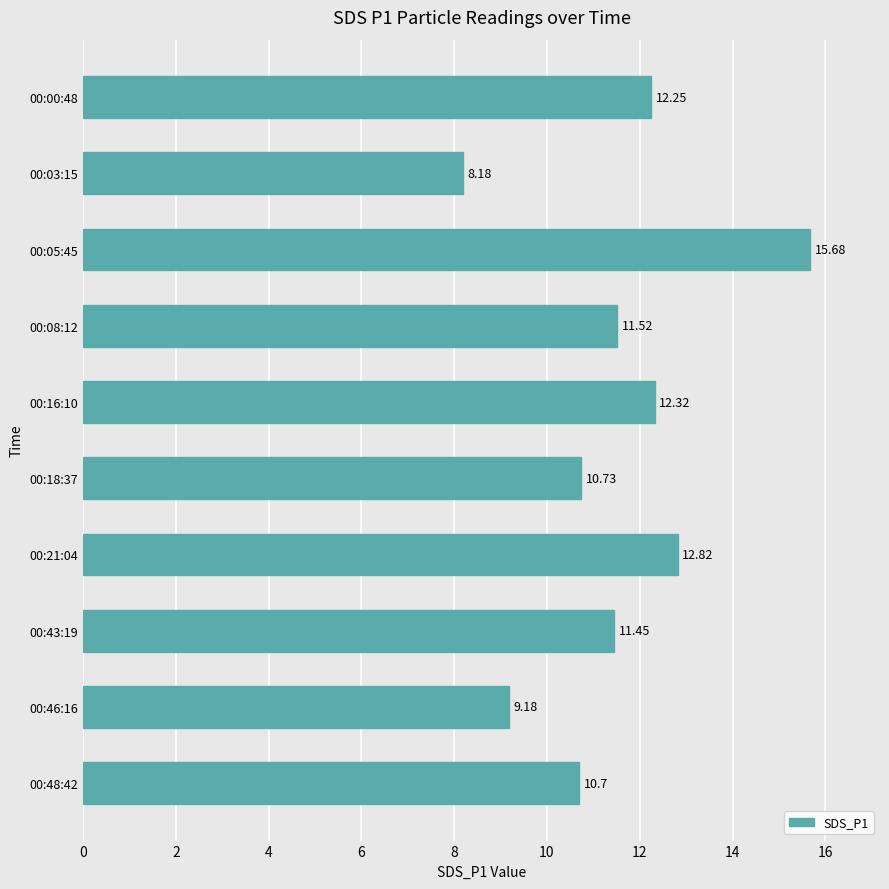

Which label corresponds to the smallest value in the chart?

00:03:15